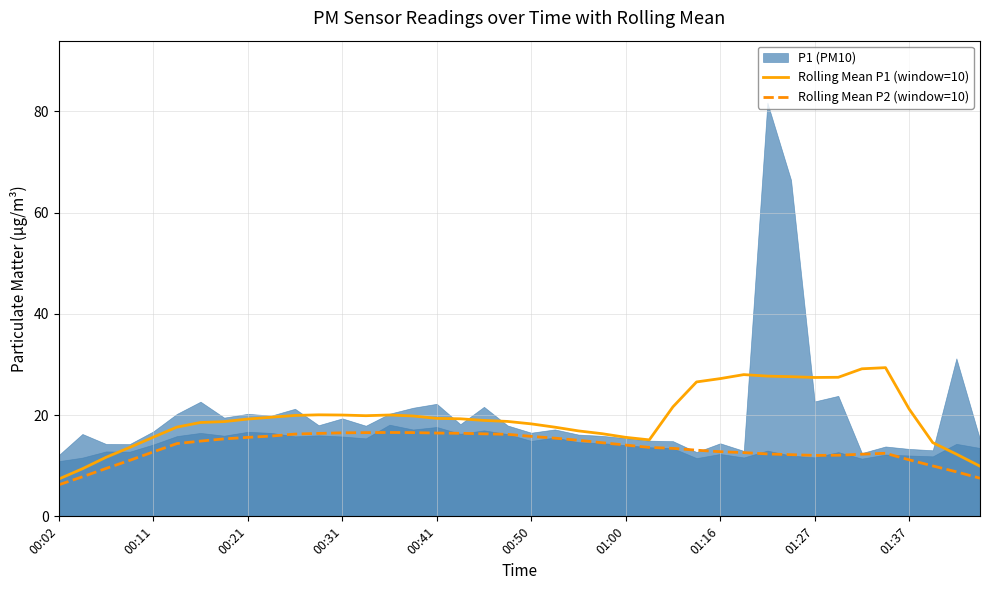

What is the spread (max minus min) of values at 23?

1.8